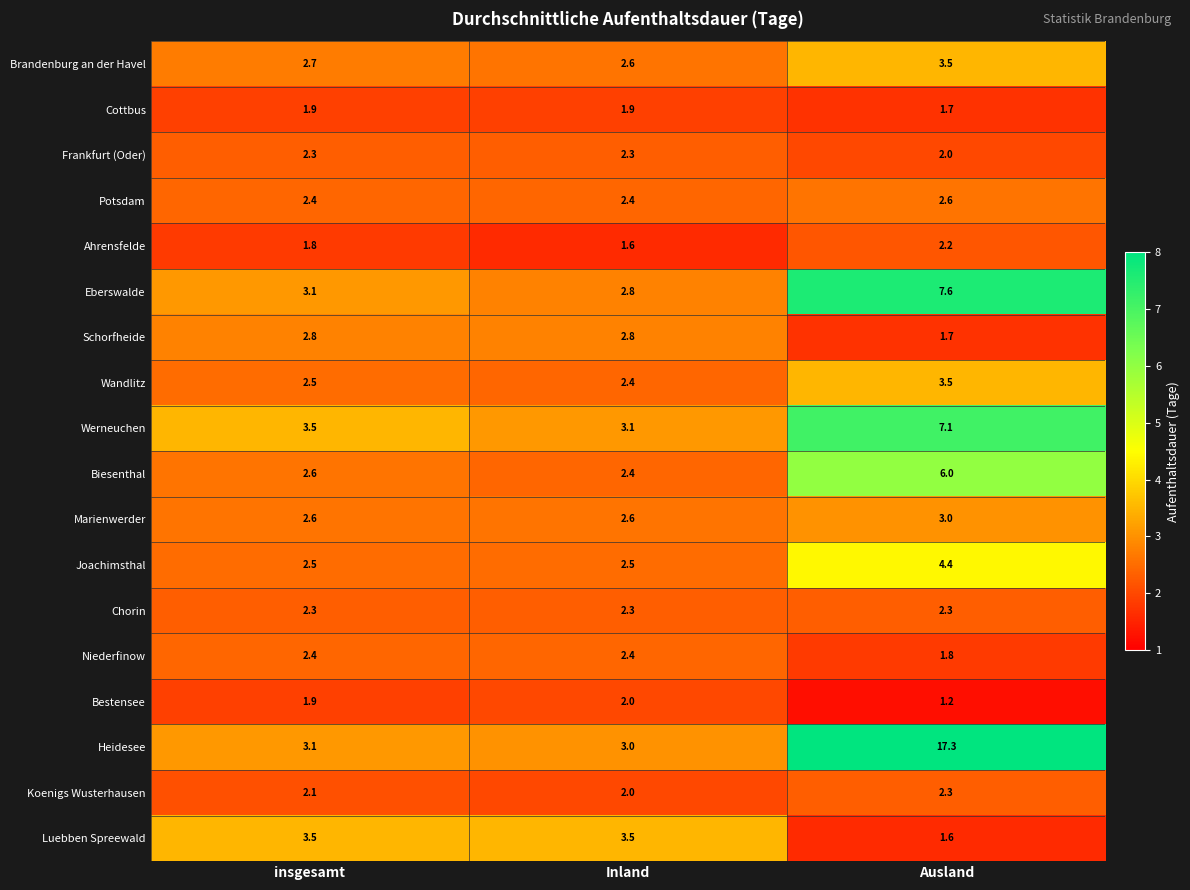

Read the Heidesee value at Inland.

3.0